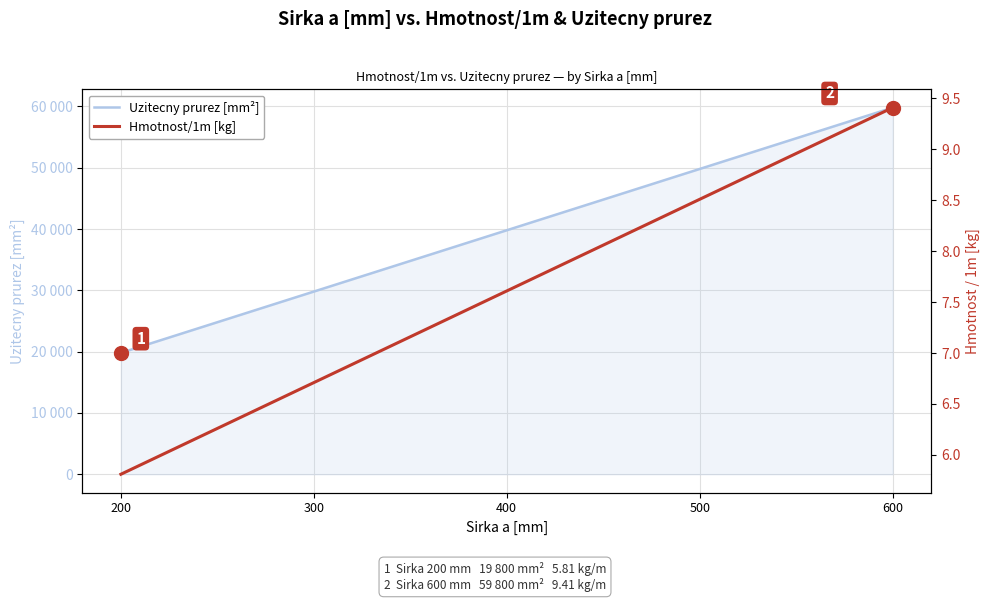

What is the difference between the maximum and minimum values in the Hmotnost/1m [kg] series?

3.6